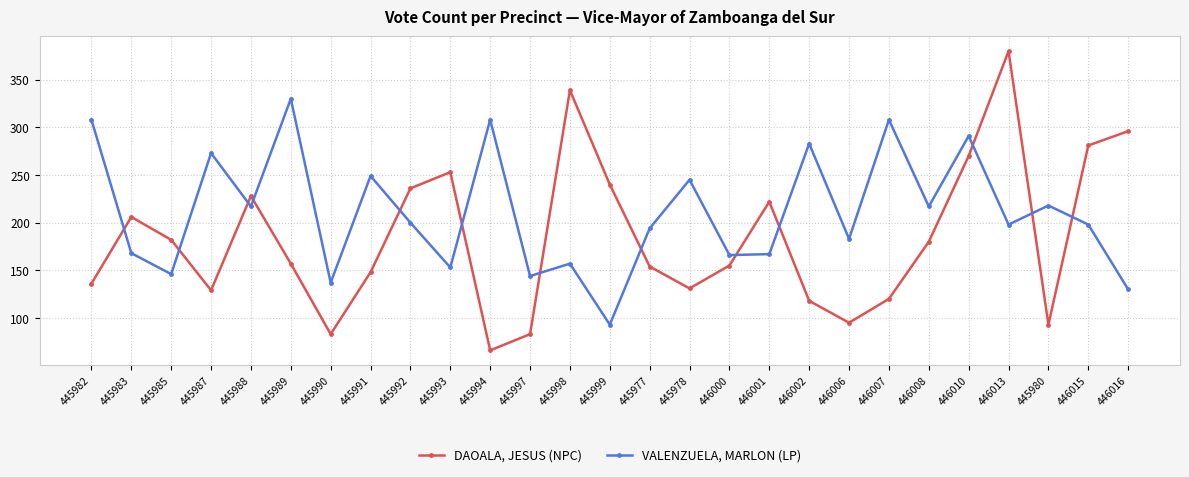

Is this an area chart (filled region under the line)?

No